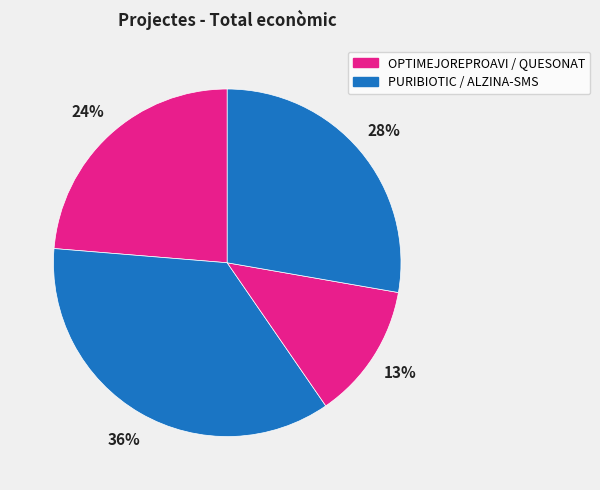

How many slices are in this pie chart?

4